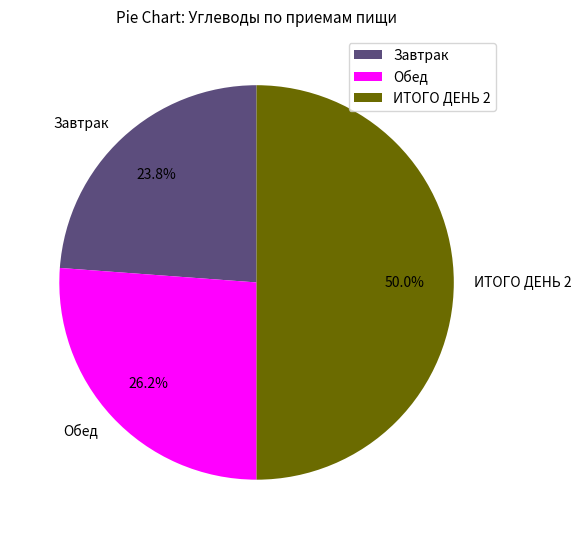

Approximately how many times larger is the value at ИТОГО ДЕНЬ 2 compared to Завтрак?

2.1